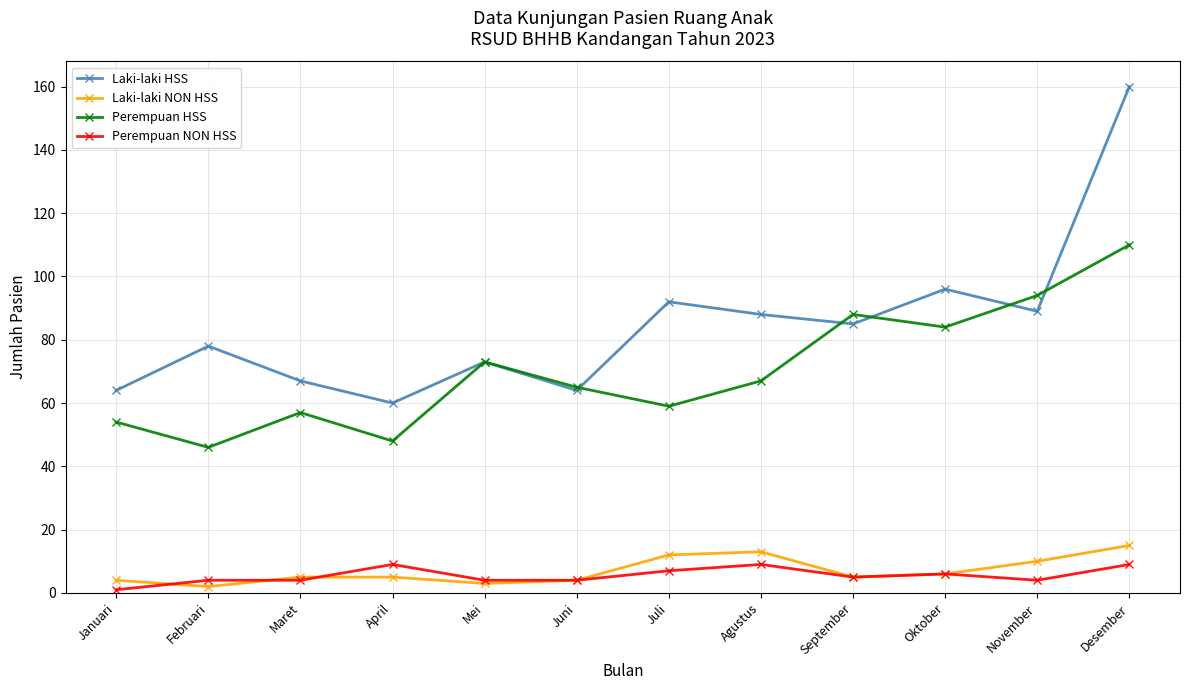

Is it true that Perempuan HSS equals 67 at Agustus?

True